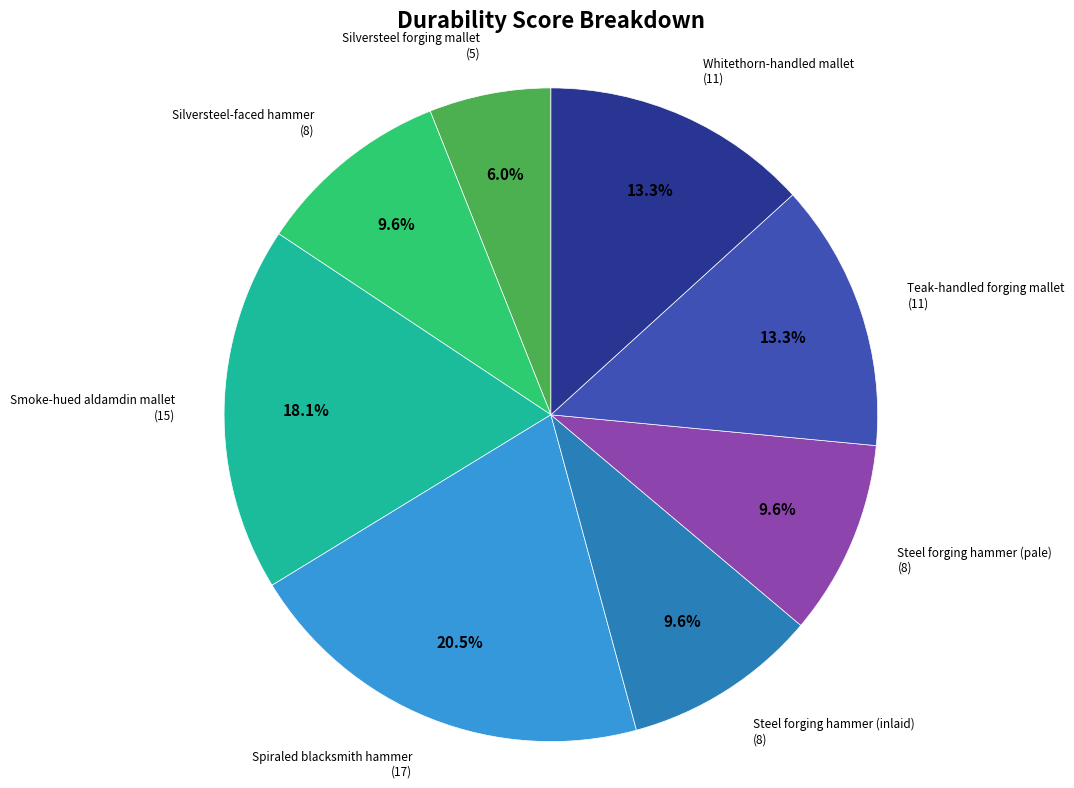

Is there any slice that represents more than half of the pie?

No